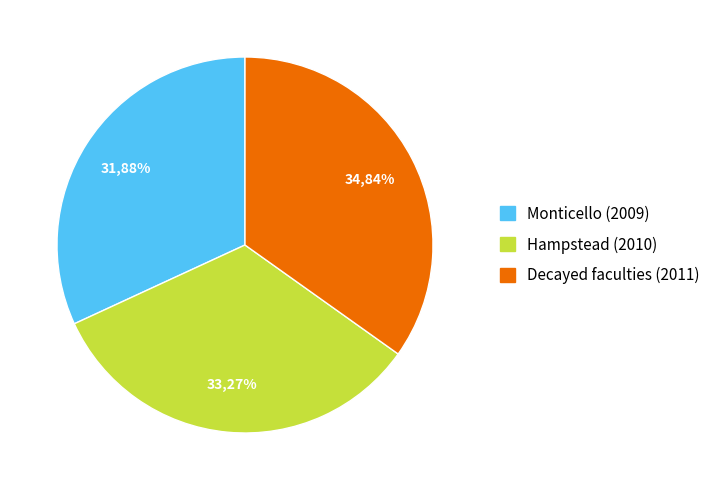

Is there any slice that represents more than half of the pie?

No